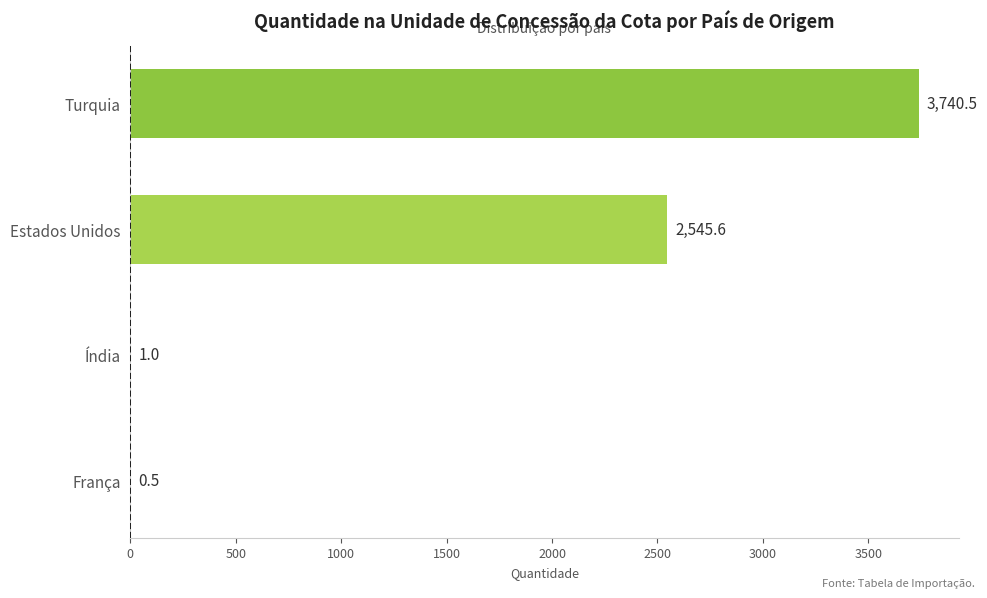

Which category has the highest value across all series?

Turquia